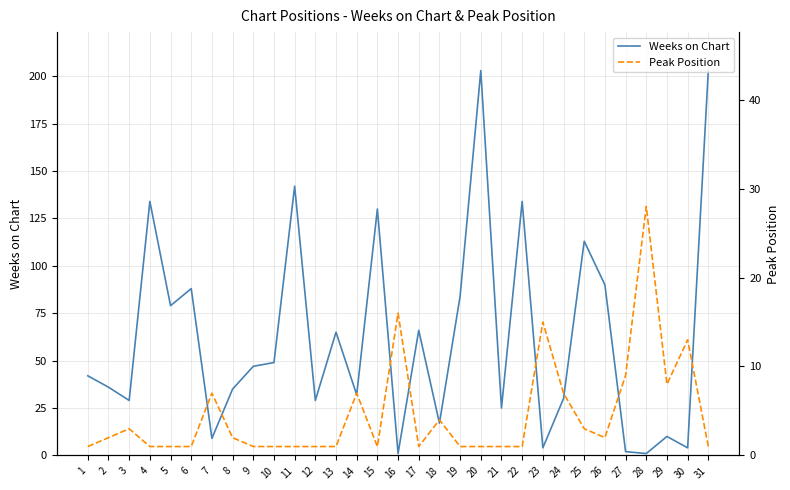

What is the spread (max minus min) of values at 22?

133